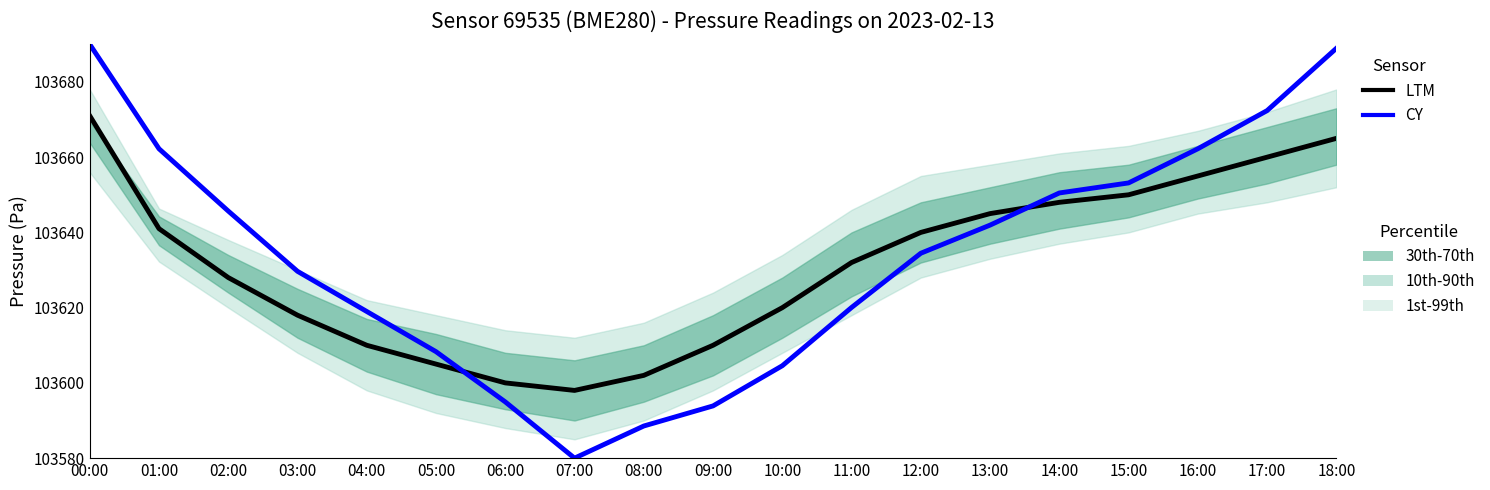

True or false: CY has more than 1 points higher than both neighbors.

False